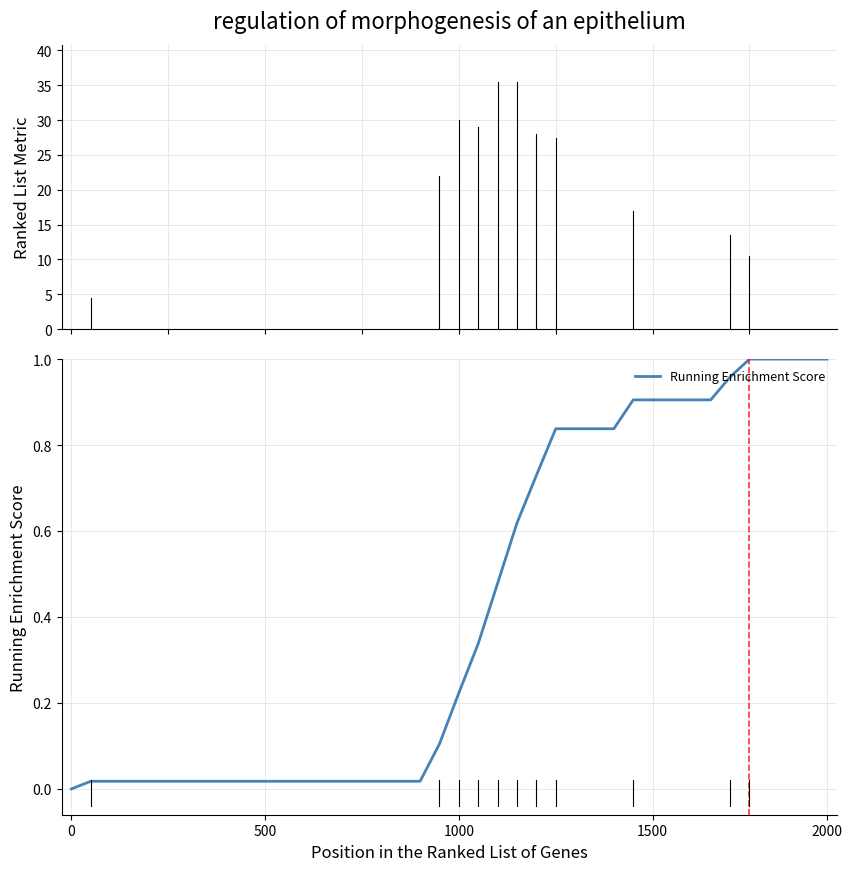

Does the chart have visible grid lines?

Yes